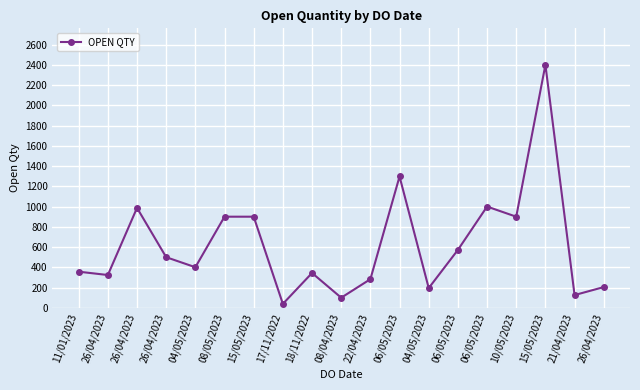

Read the value at 26/04/2023, to the nearest 100.

300